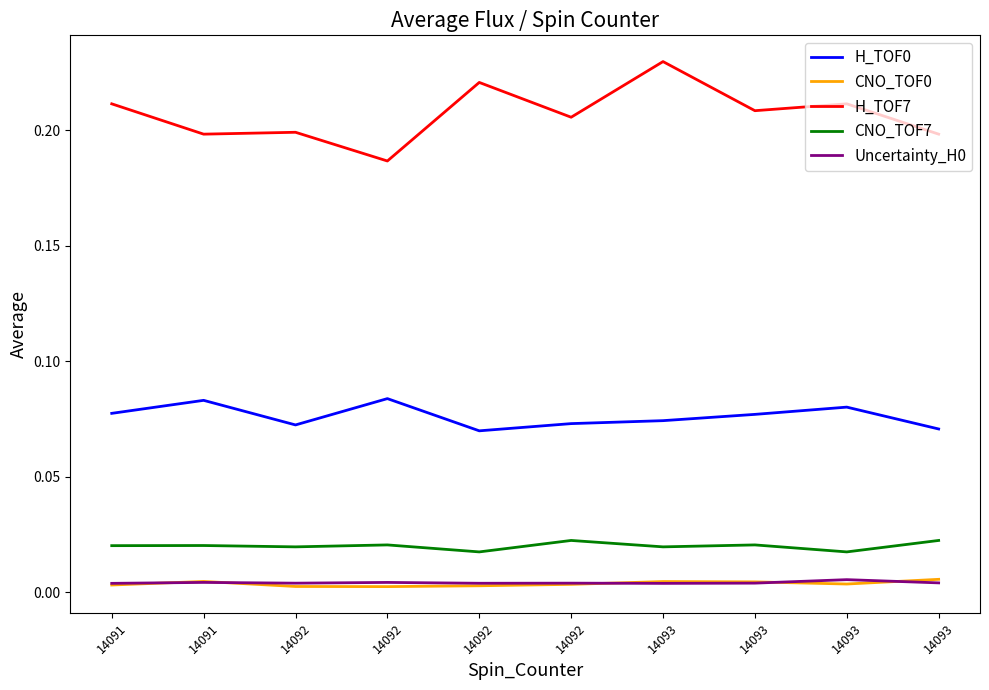

In Uncertainty_H0, how many points are higher than both neighbors (excluding endpoints)?

4